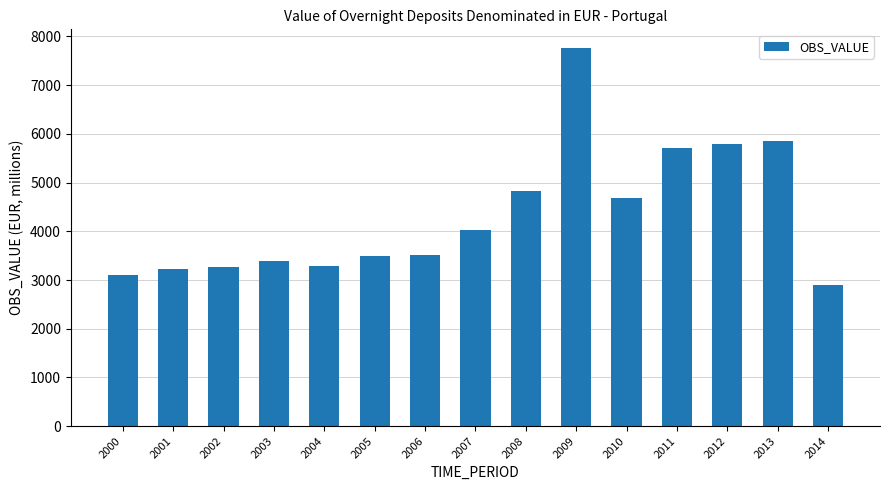

Which has a higher value, 2013 or 2007?

2013